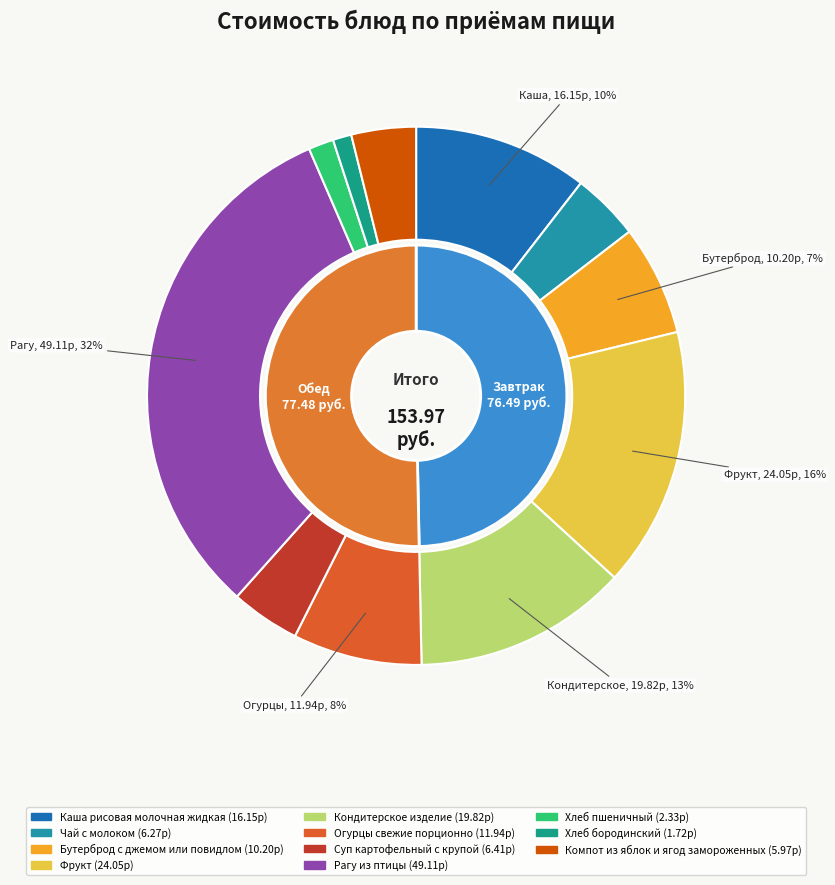

Count the number of slices in the pie.

11